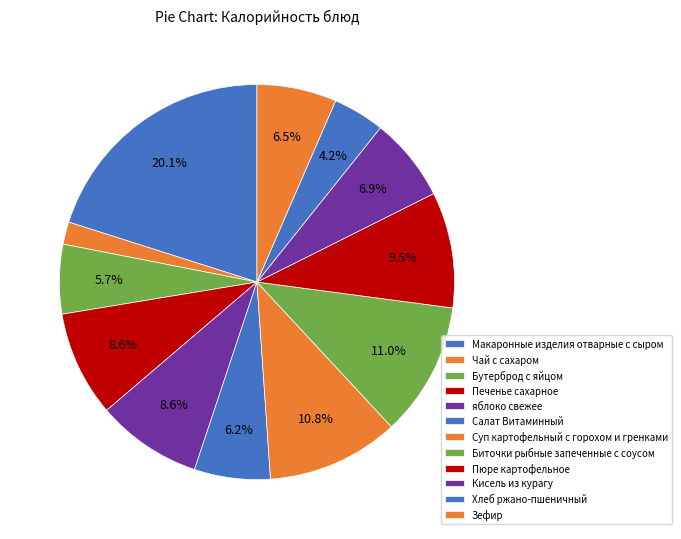

How many segments does this pie chart have?

12